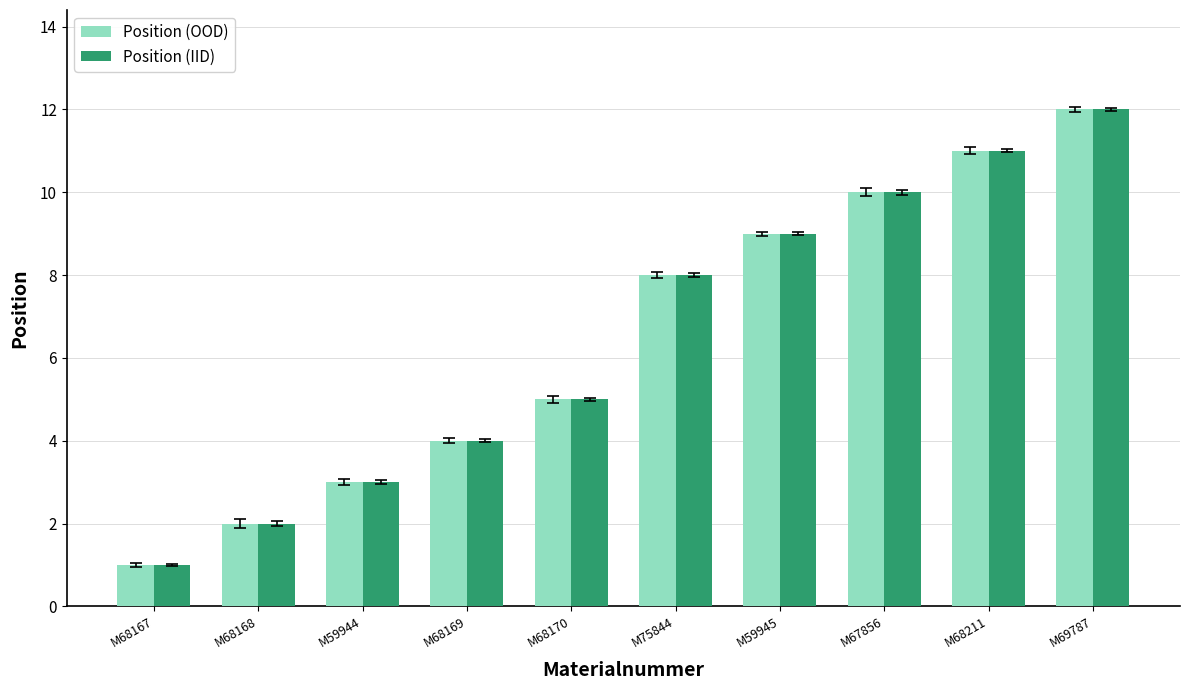

What is the value of the Position (IID) bar at the 4th from the left?

4